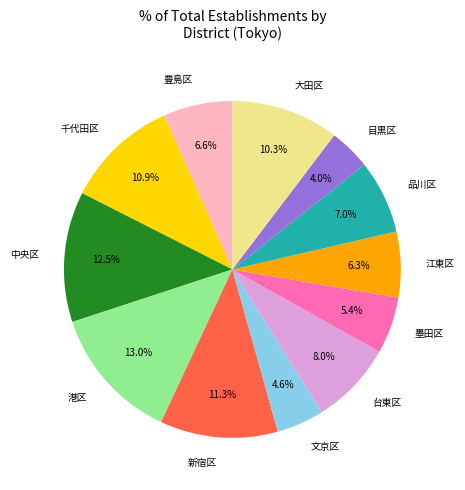

To the nearest percent, what percentage of the pie is 大田区?

10%